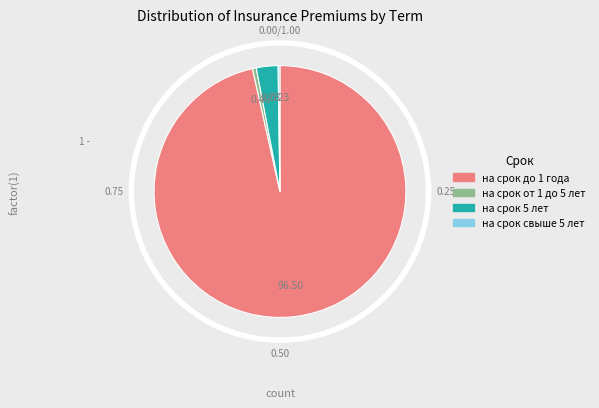

Approximately how many times larger is the value at на срок свыше 5 лет compared to на срок от 1 года до 5 лет?

0.5